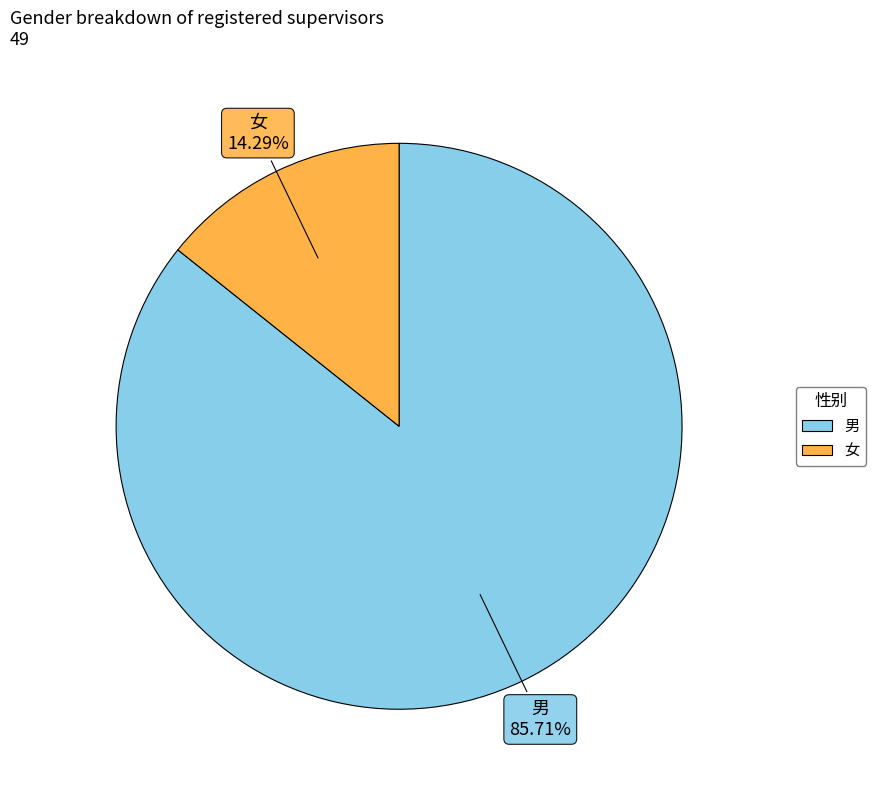

Which slice represents more than half of the pie?

男